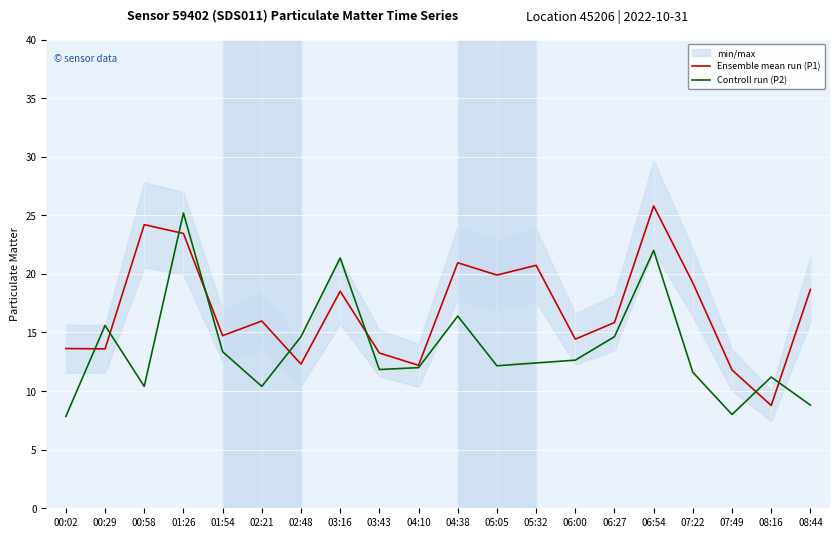

What are all the series names shown in the legend?

Ensemble mean run (P1), Controll run (P2)